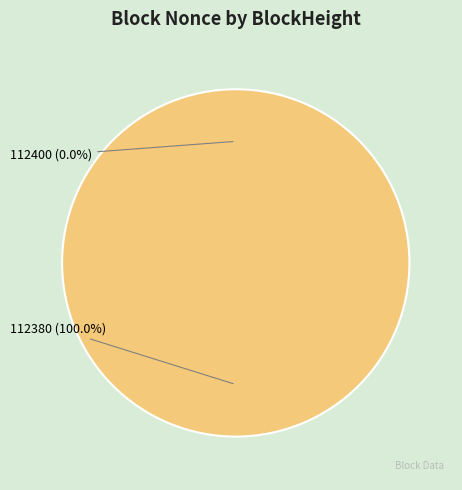

To the nearest percent, what is the average slice percentage?

50%